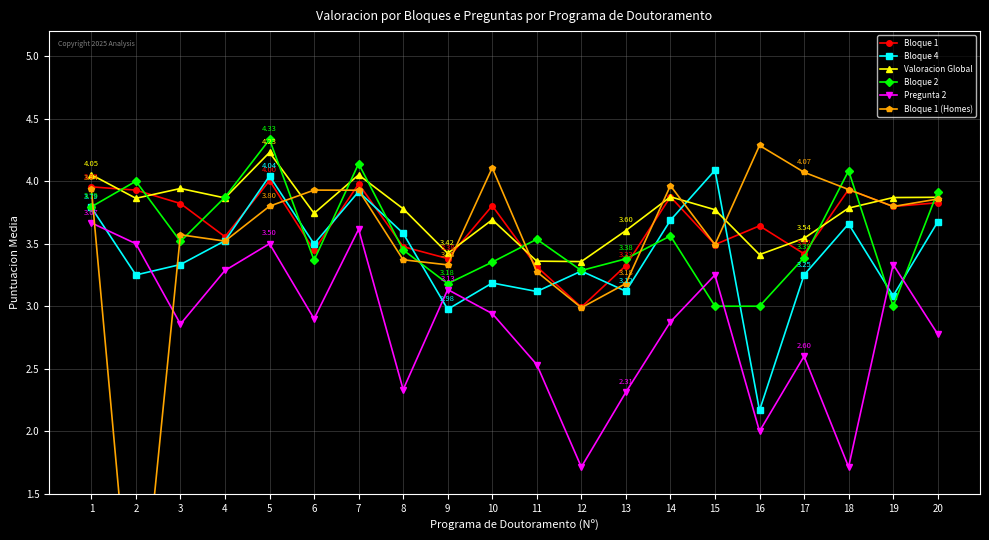

How many data points in Pregunta 2 are above 2?

17